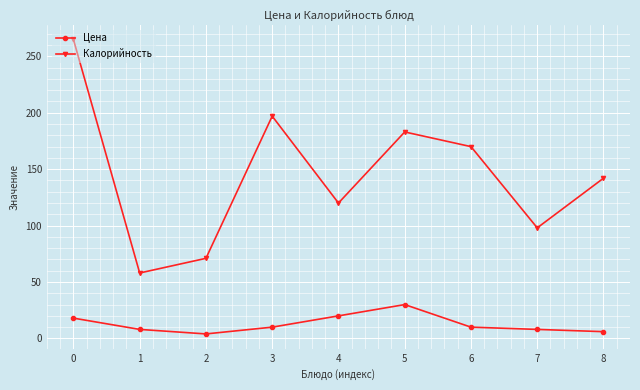

What is the approximate value of Калорийность at 0, to the nearest 50?

250